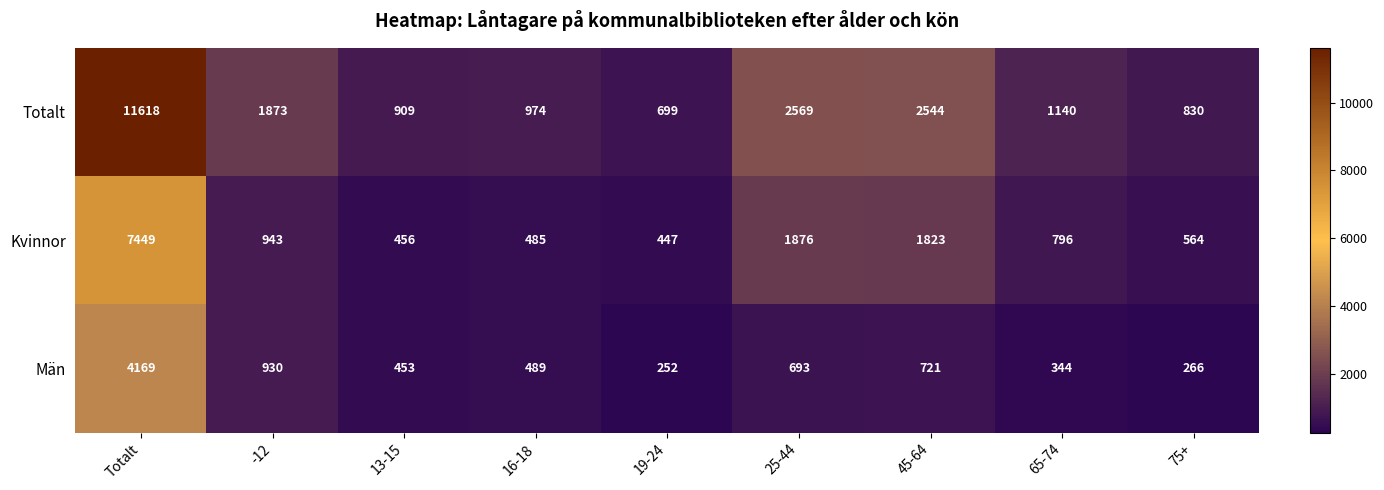

How many distinct data groups are displayed?

3